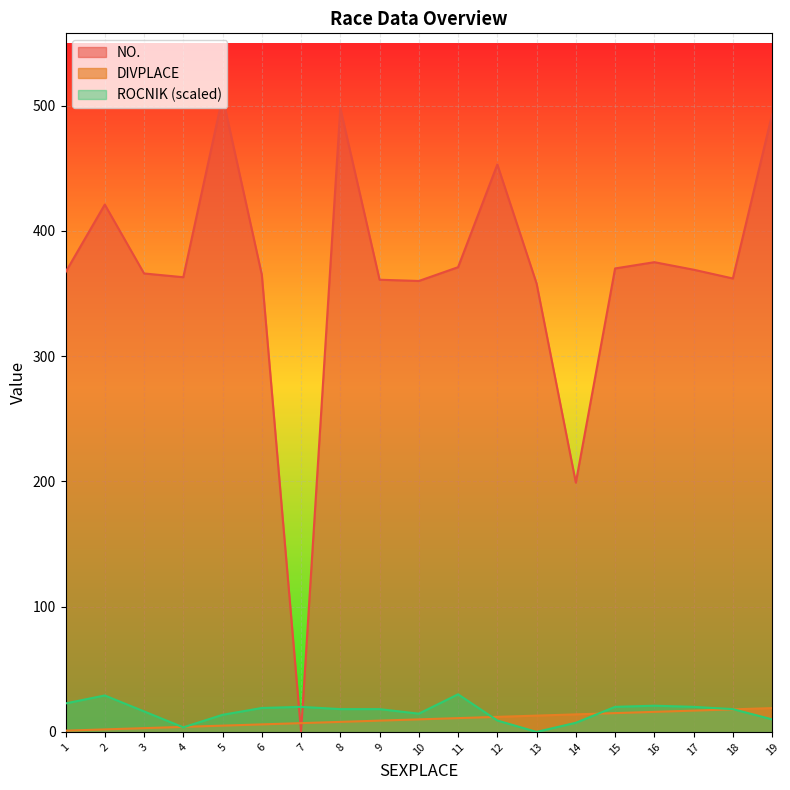

True or false: ROCNIK has a value of 20.0 at 7.

True